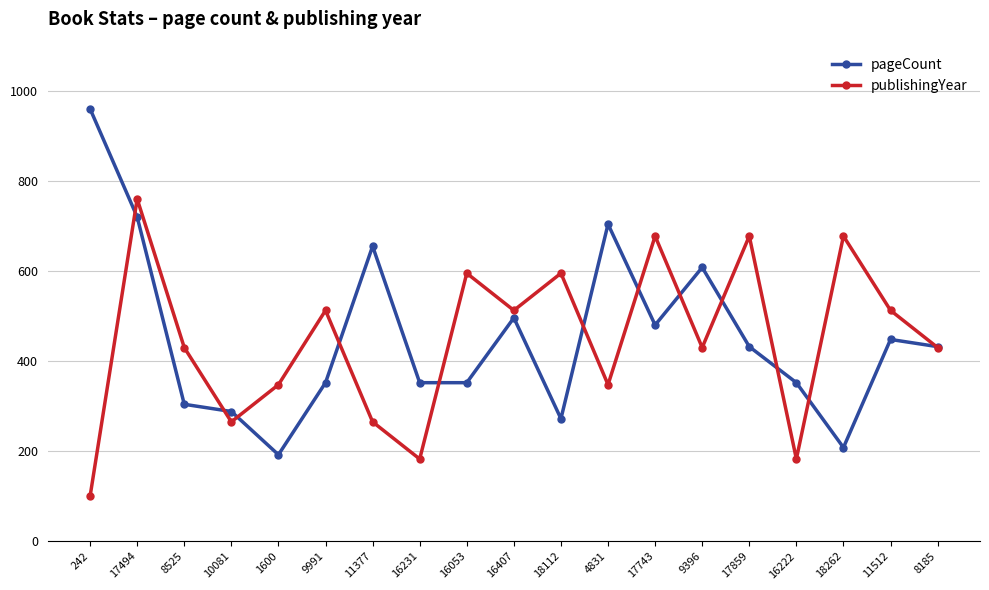

What is the difference between the highest and lowest values at 17743?

197.5